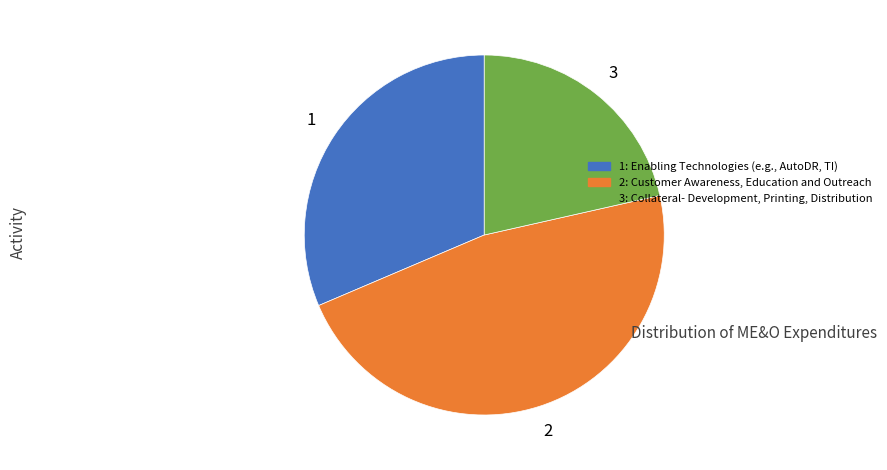

Is the sum of 1: Enabling Technologies (e.g., AutoDR, TI) and 3: Collateral- Development, Printing, Distribution greater than half?

Yes